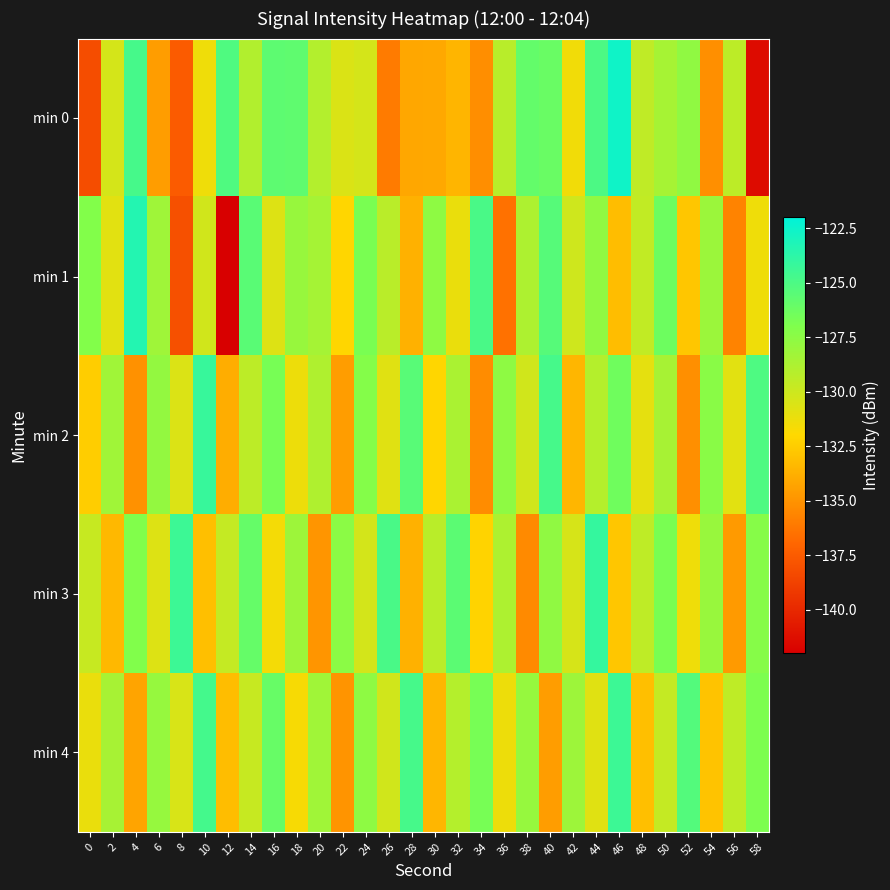

Rank the series by their maximum value, from lowest to highest.

min 4, min 2, min 3, min 1, min 0